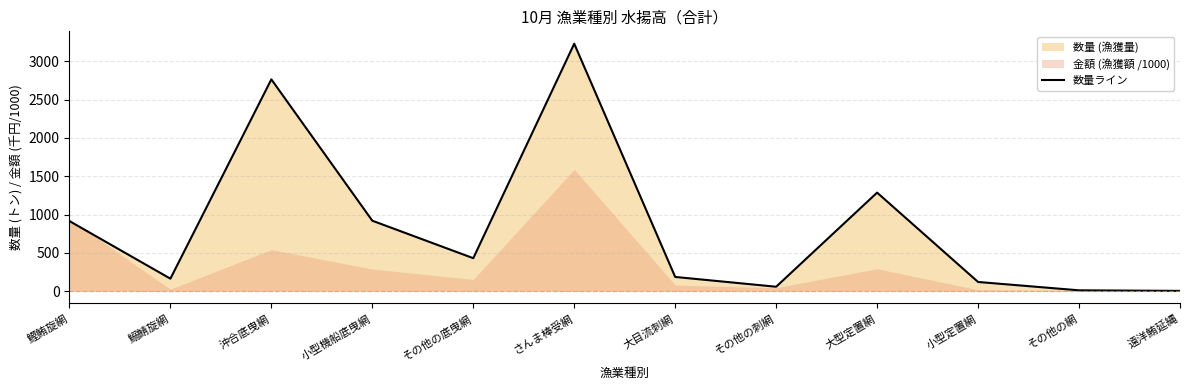

List the labels in order of value, smallest first.

遠洋鮪延縄, その他の網, その他の刺網, 小型定置網, 鰯鯖旋網, 大目流刺網, その他の底曳網, 鰹鮪旋網, 小型機船底曳網, 大型定置網, 沖合底曳網, さんま棒受網